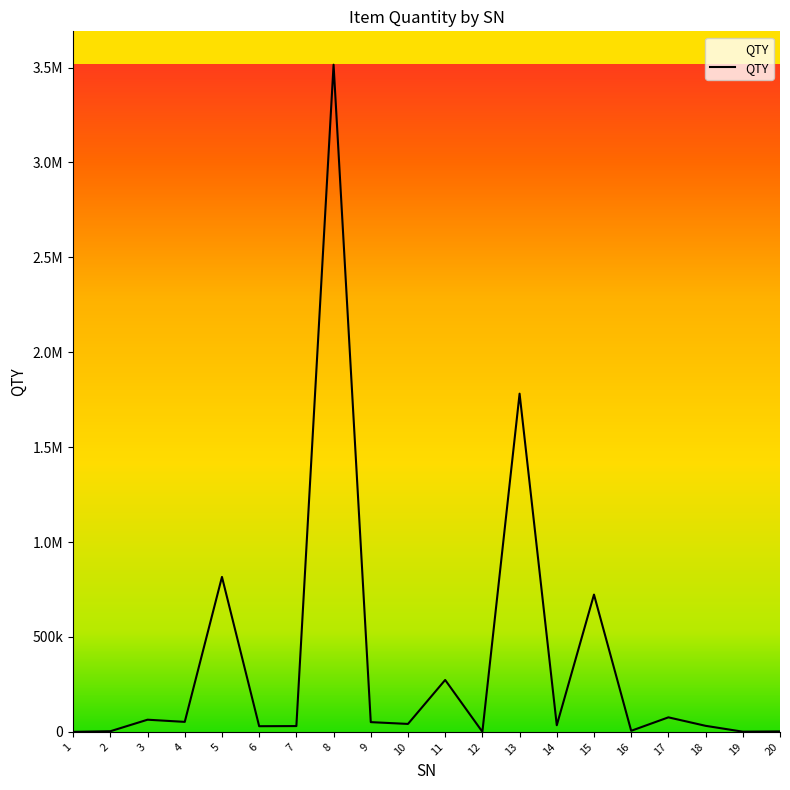

What value does the data have at 6, to the nearest 100?

30000